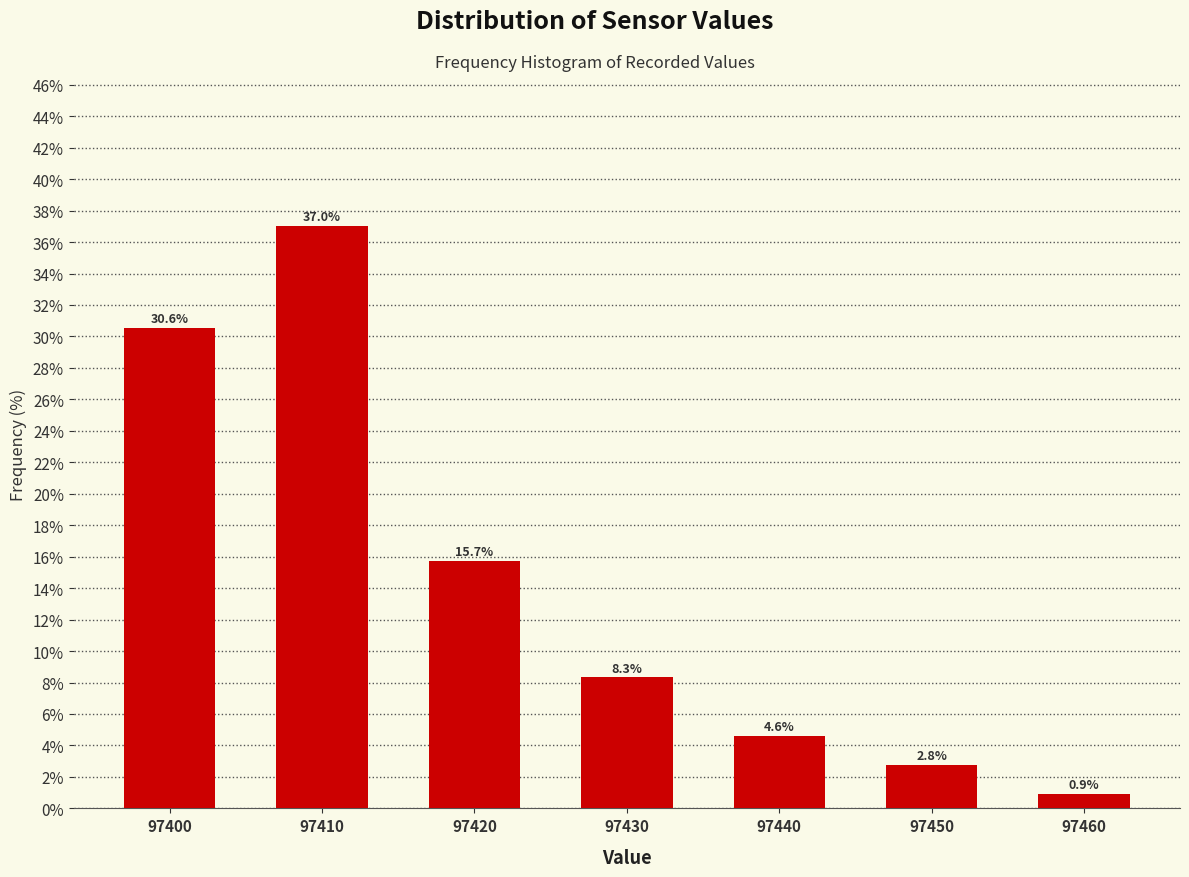

Reading right to left, what are all the values shown in this chart?

0.9	2.8	4.6	8.3	15.7	37.0	30.6